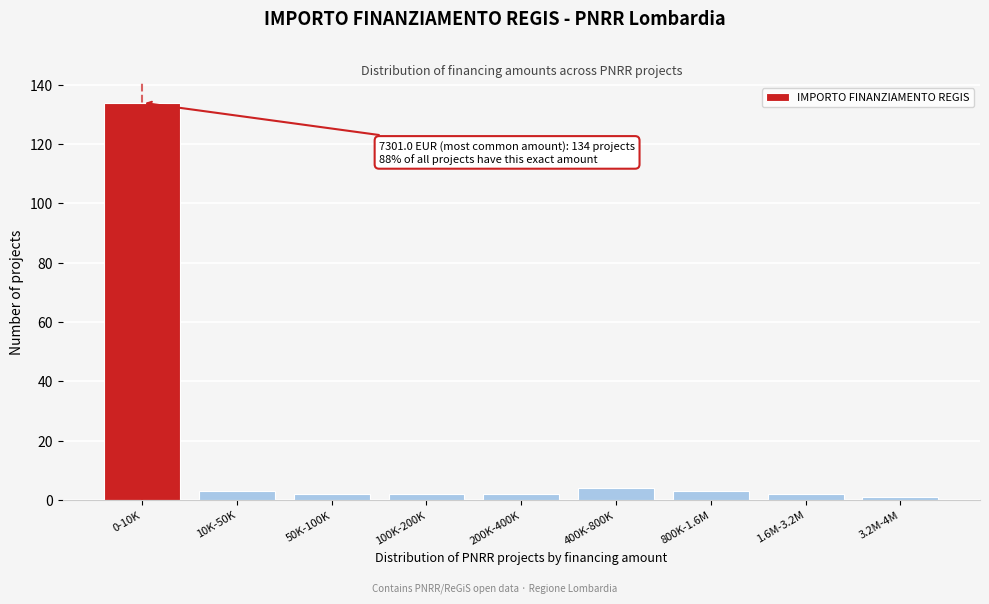

Reading left to right, transcribe all the data shown in this chart.

134	3	2	2	2	4	3	2	1